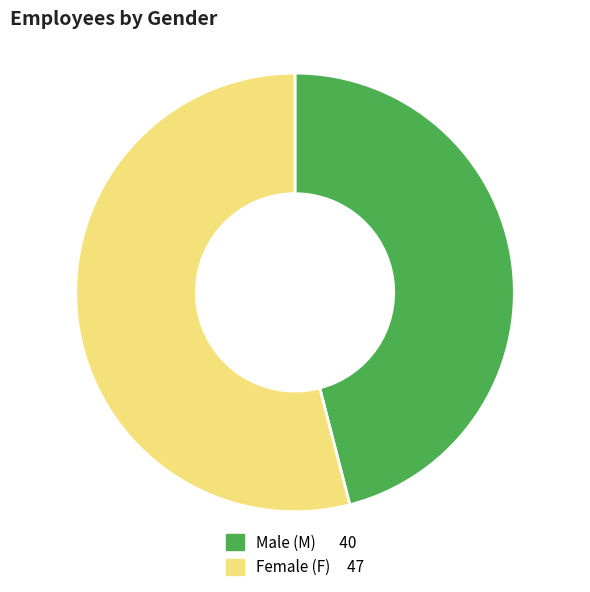

Is there any slice that represents more than half of the pie?

Yes